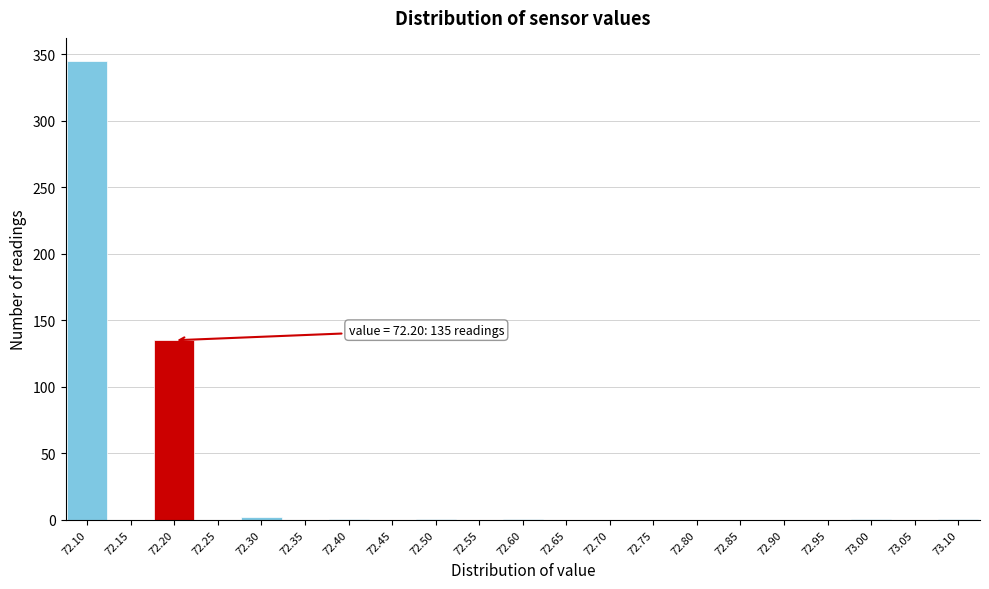

Which range on the x-axis has the tallest bar?

72.075 to 72.125